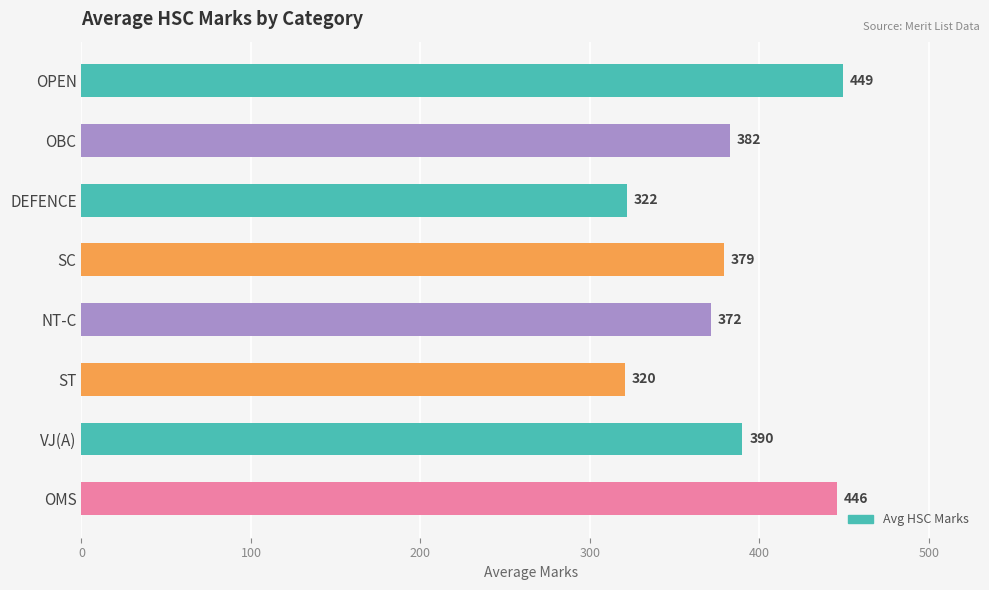

True or false: the data shows 322.0 at DEFENCE.

True